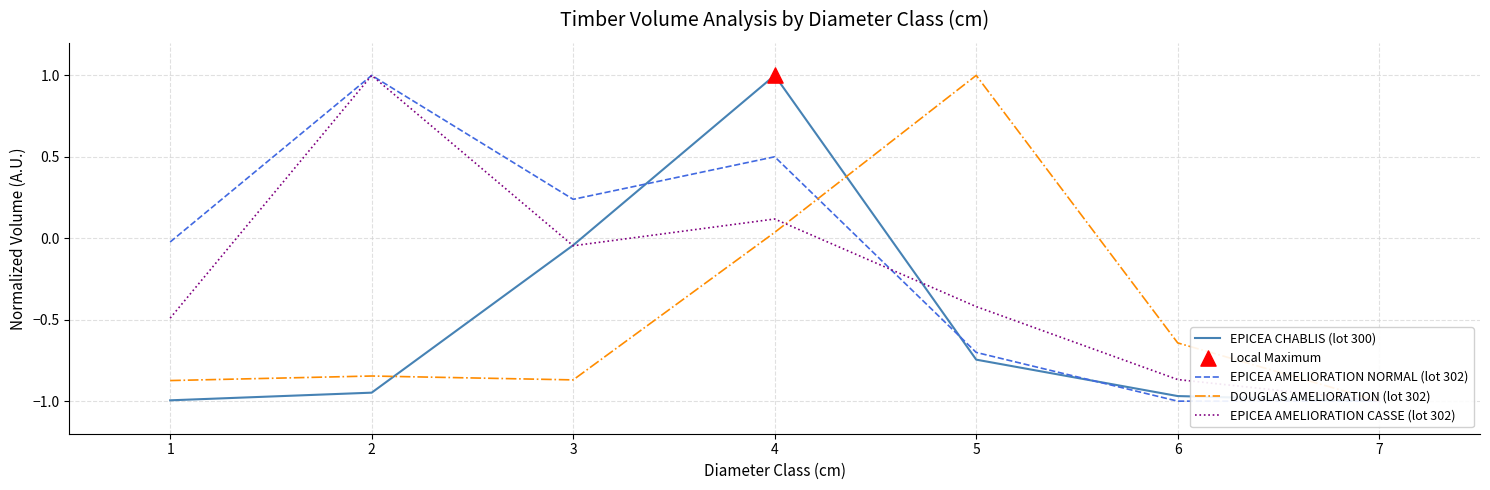

At how many categories does at least one series exceed 0?

4